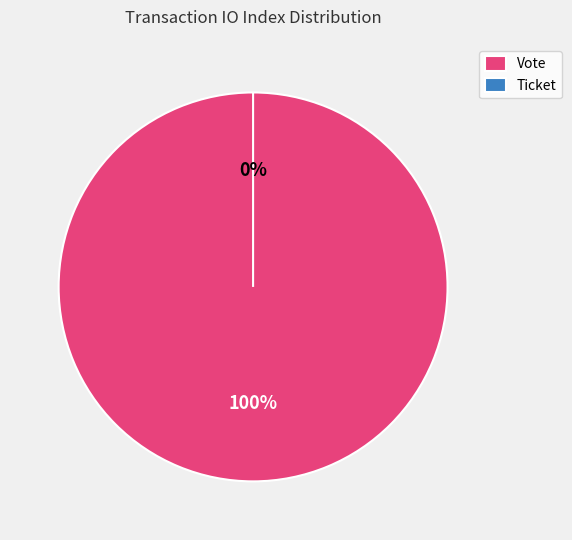

Is Ticket the majority of the pie?

No